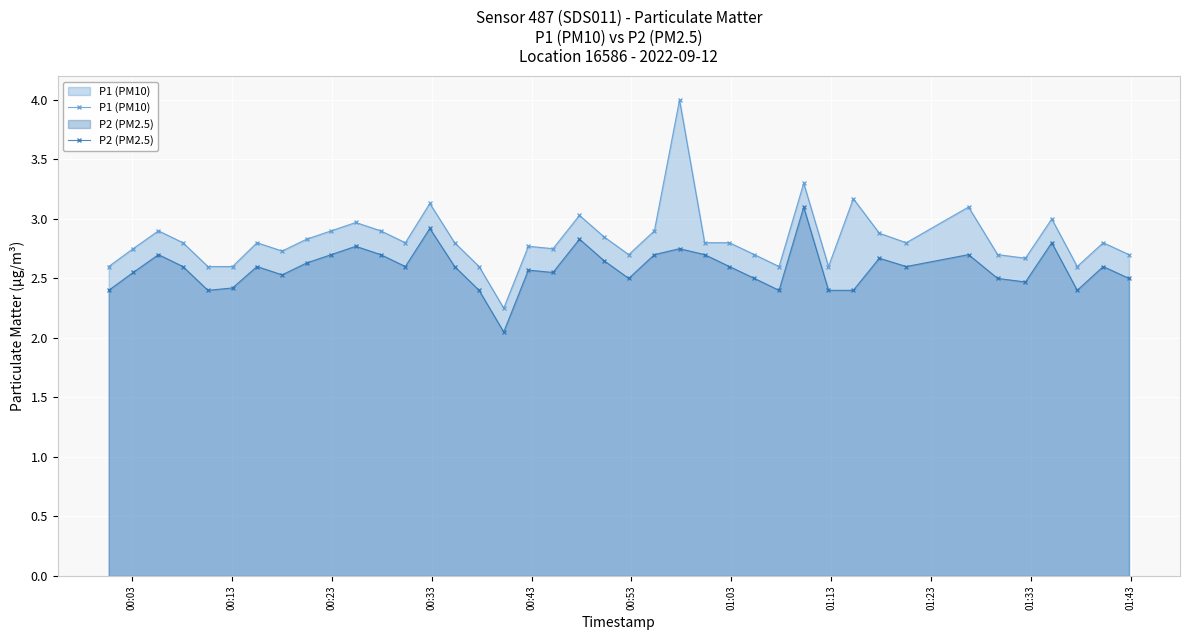

At how many categories does at least one series exceed 2?

40